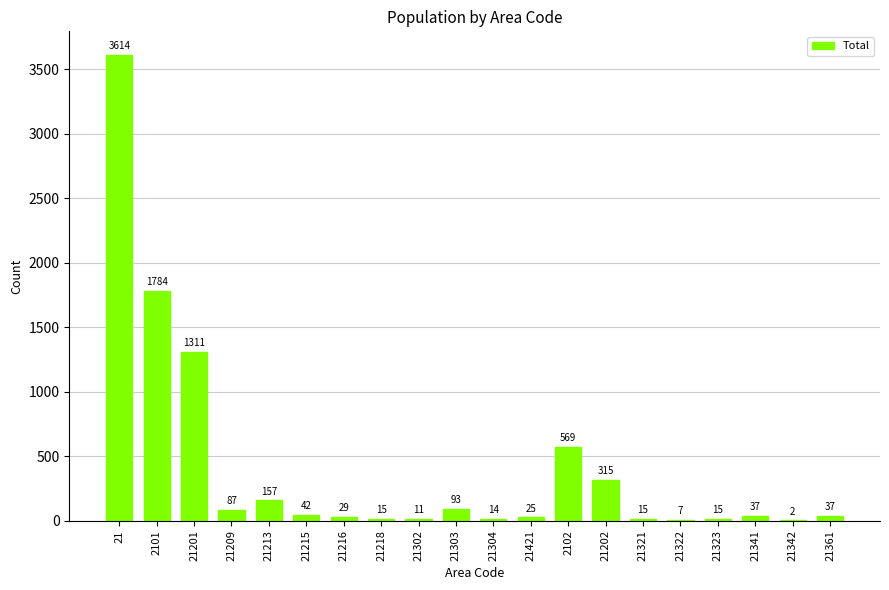

Are the bars grouped side by side (vs. stacked)?

No